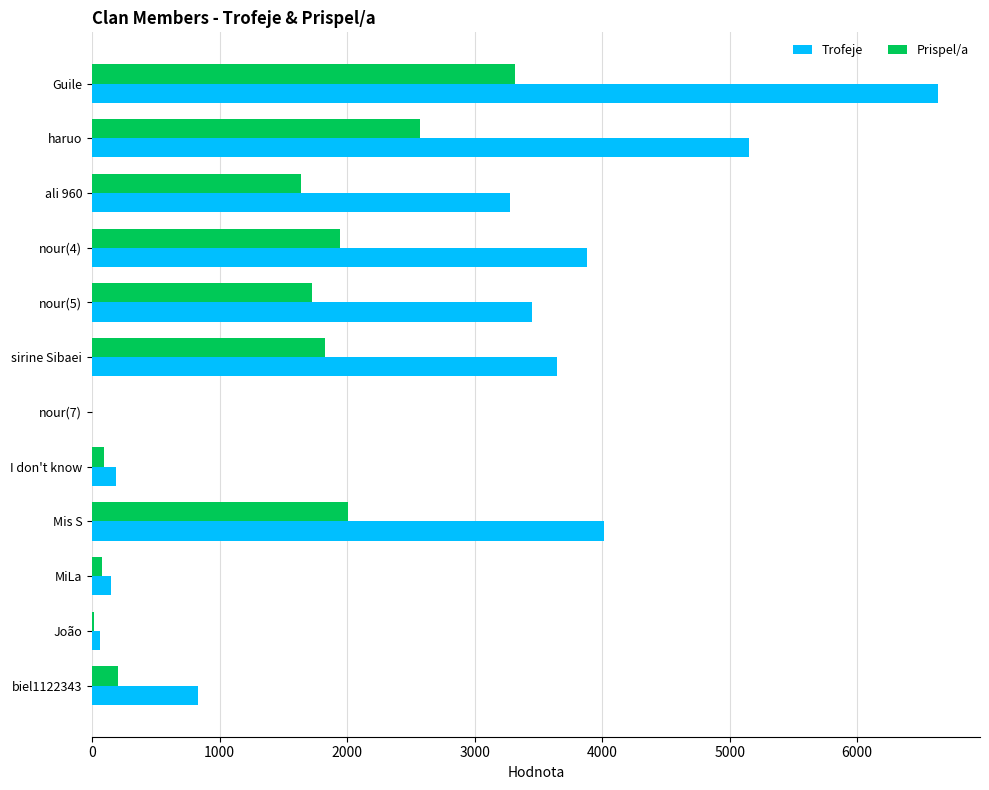

Which series changed the most between sirine Sibaei and João?

Trofeje